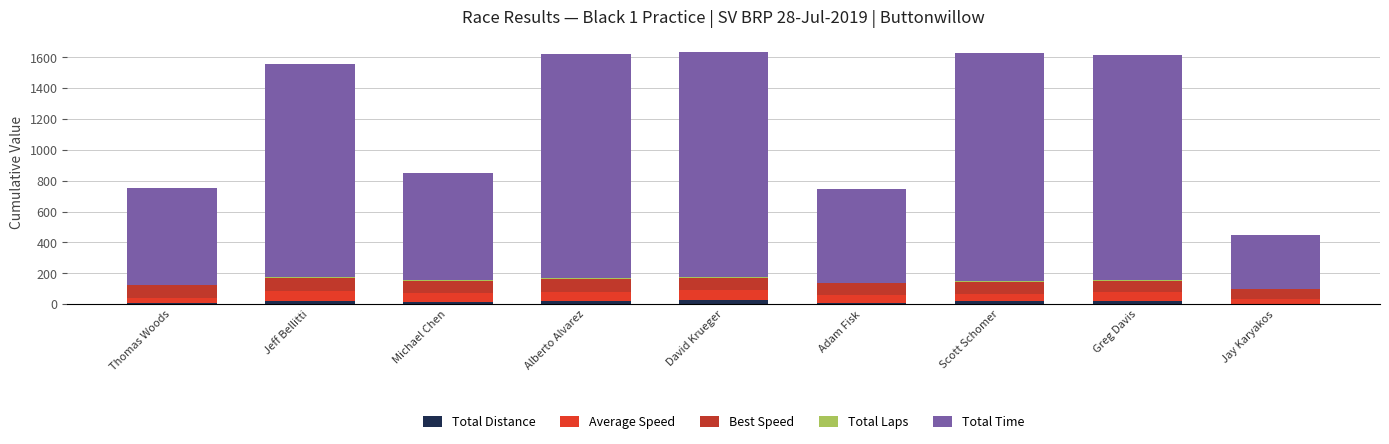

Are the bars horizontal?

No